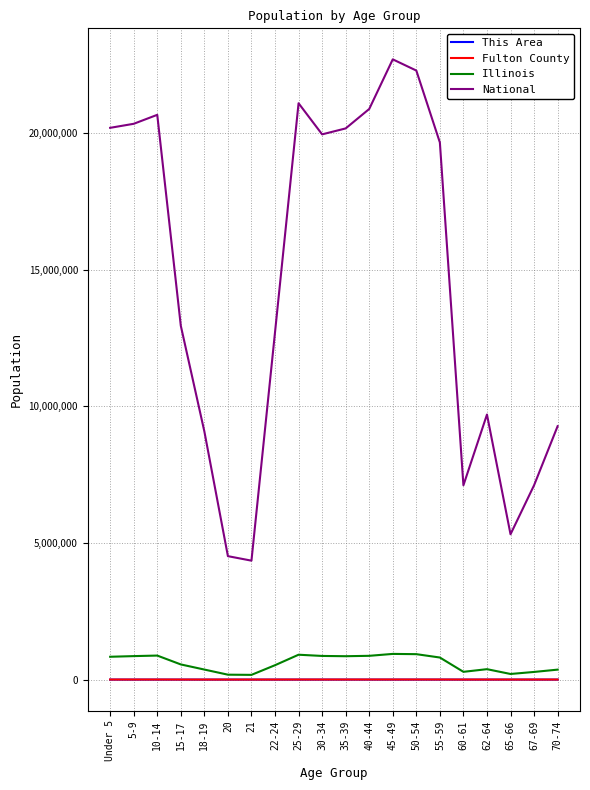

Count the number of categories in the chart.

20